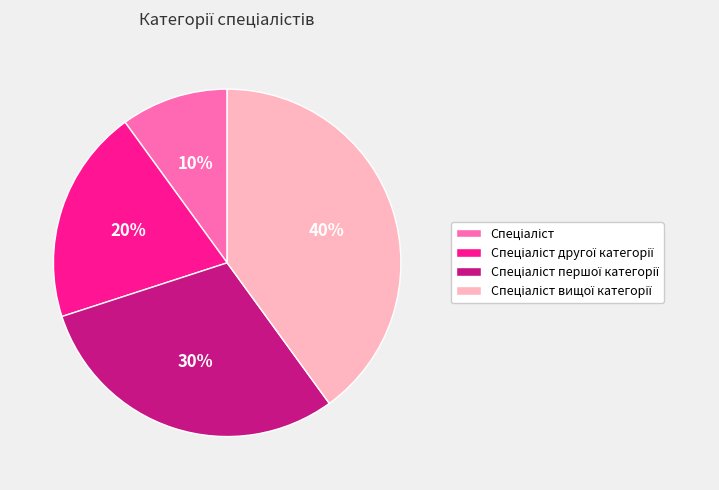

To the nearest percent, what is the average slice percentage?

25%